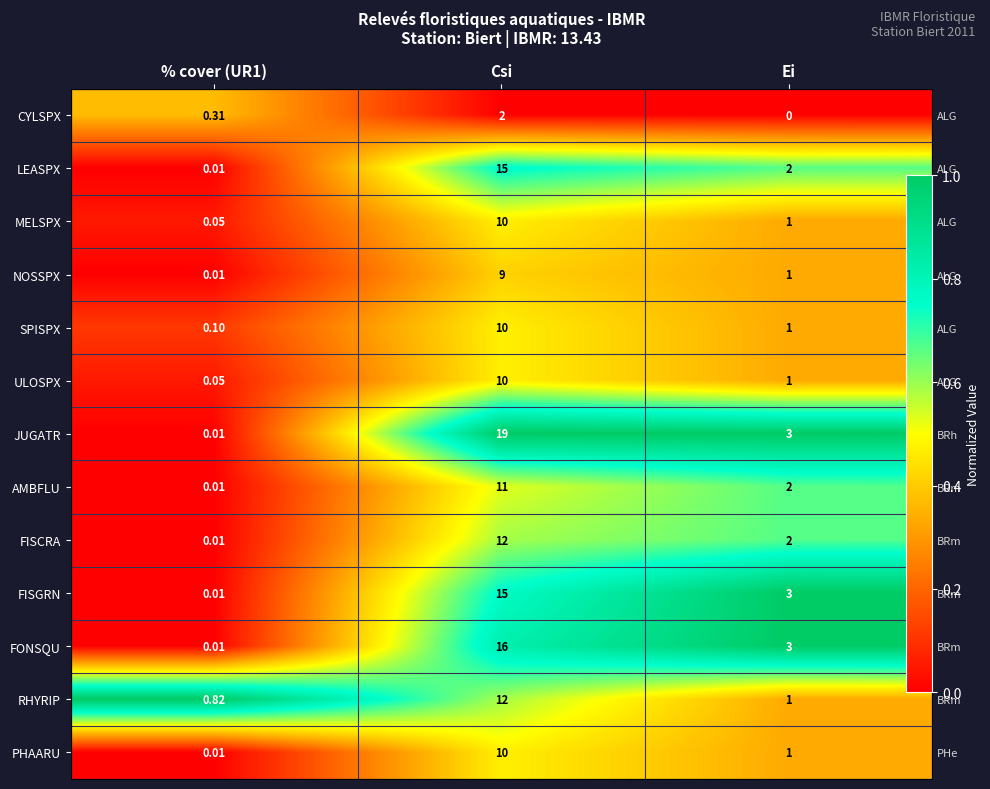

Which series has the largest total across all categories?

JUGATR